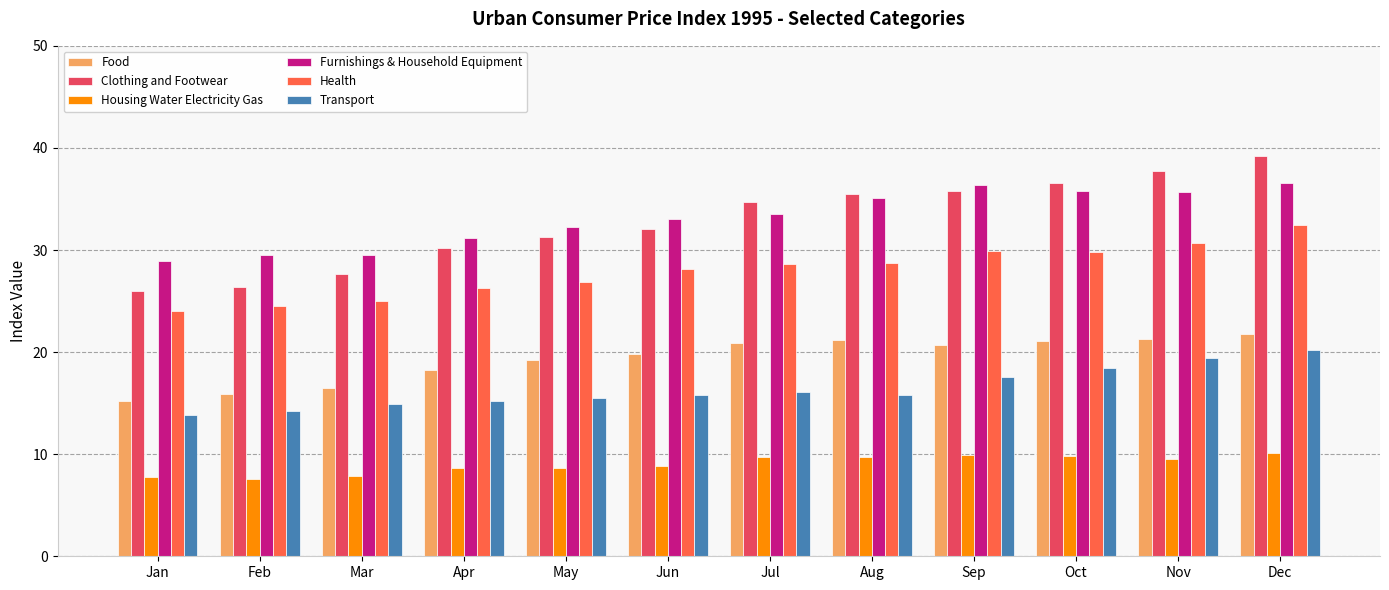

How many bars are there in total?

72